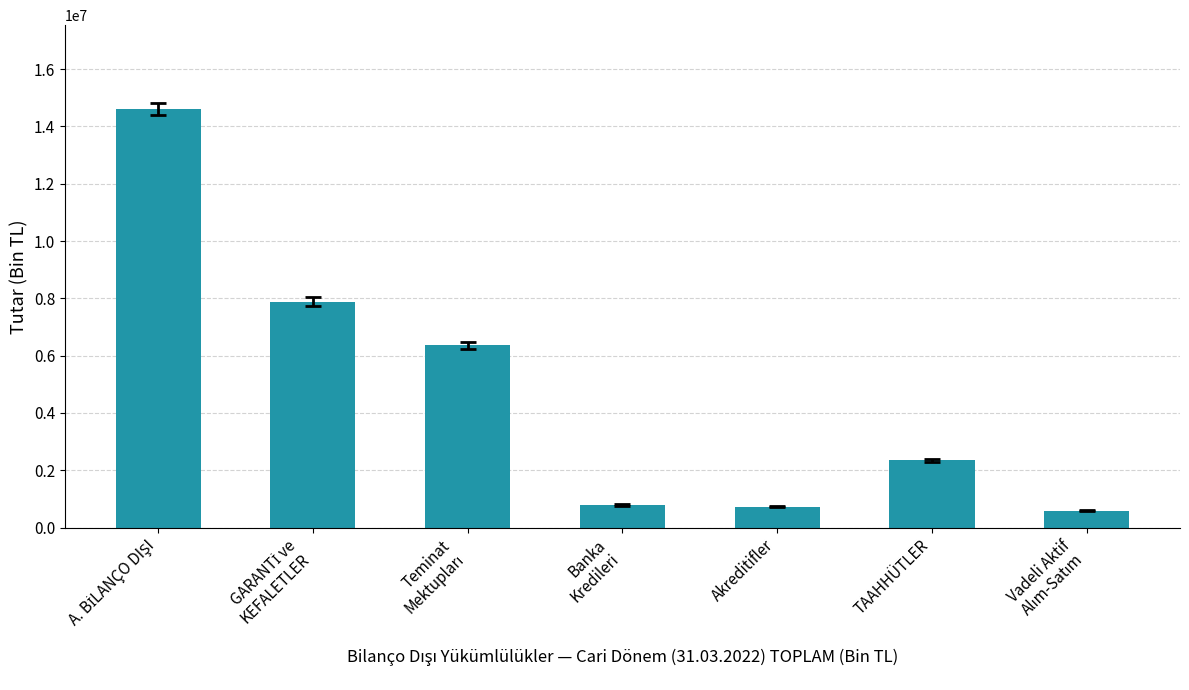

What is the smallest value displayed?

590345